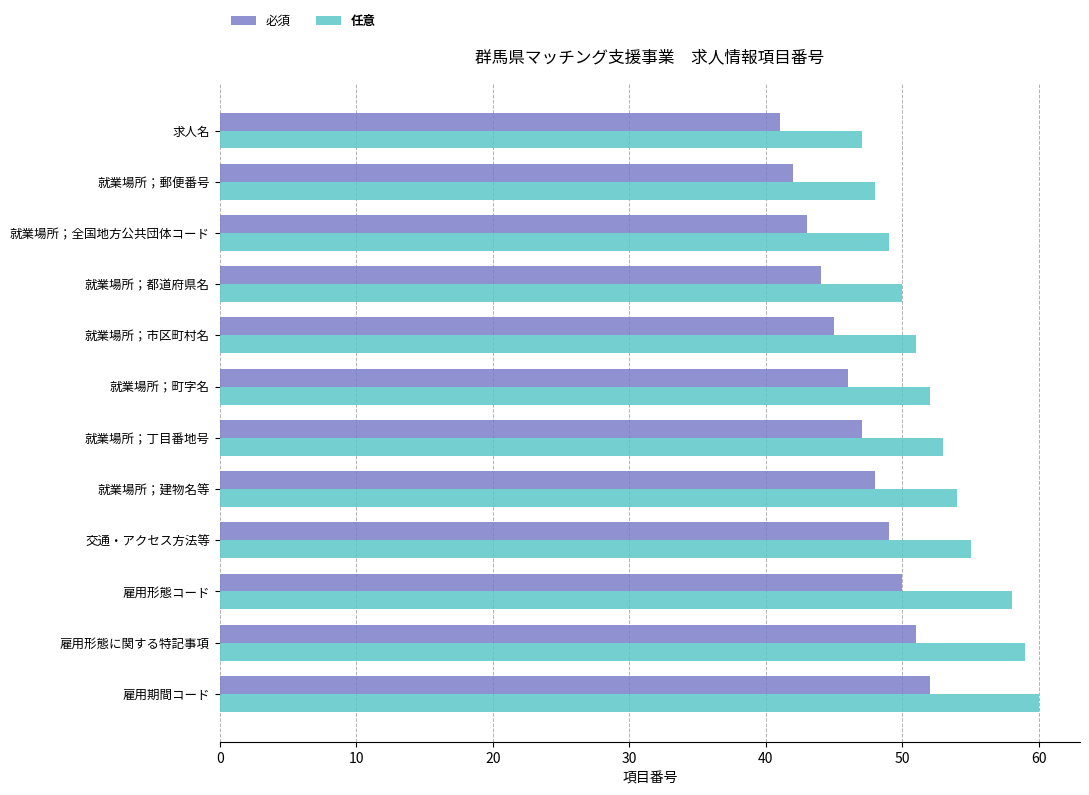

Which series has the widest spread of values?

任意